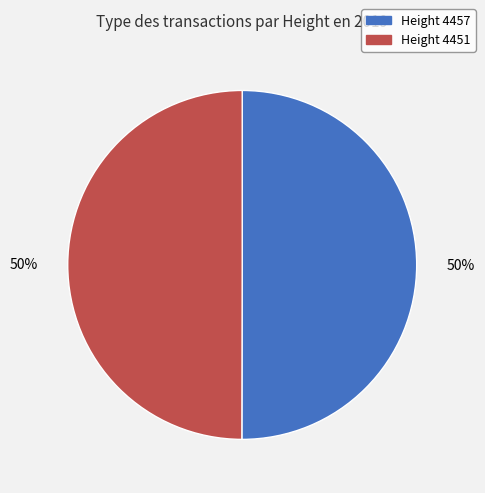

To the nearest percent, what is the average slice percentage?

50%